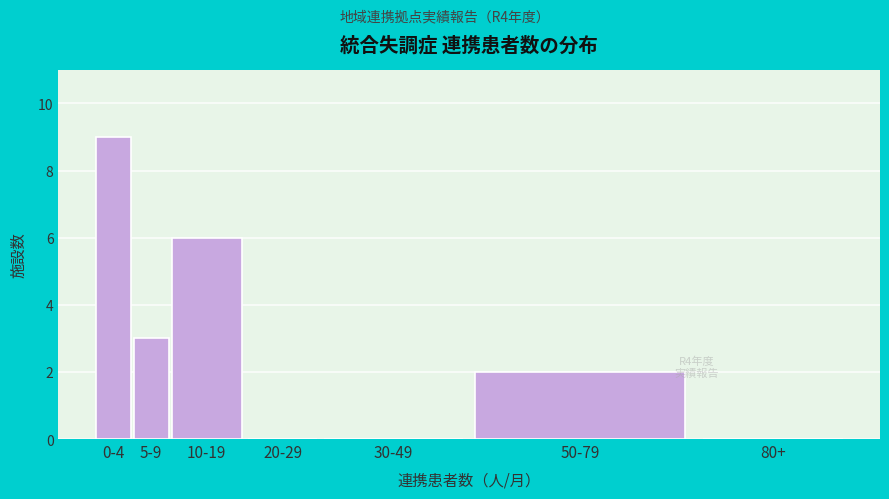

Reading left to right, list all the values displayed in this chart.

0-4=9	5-9=3	10-19=6	20-29=0	30-49=0	50-79=2	80+=0